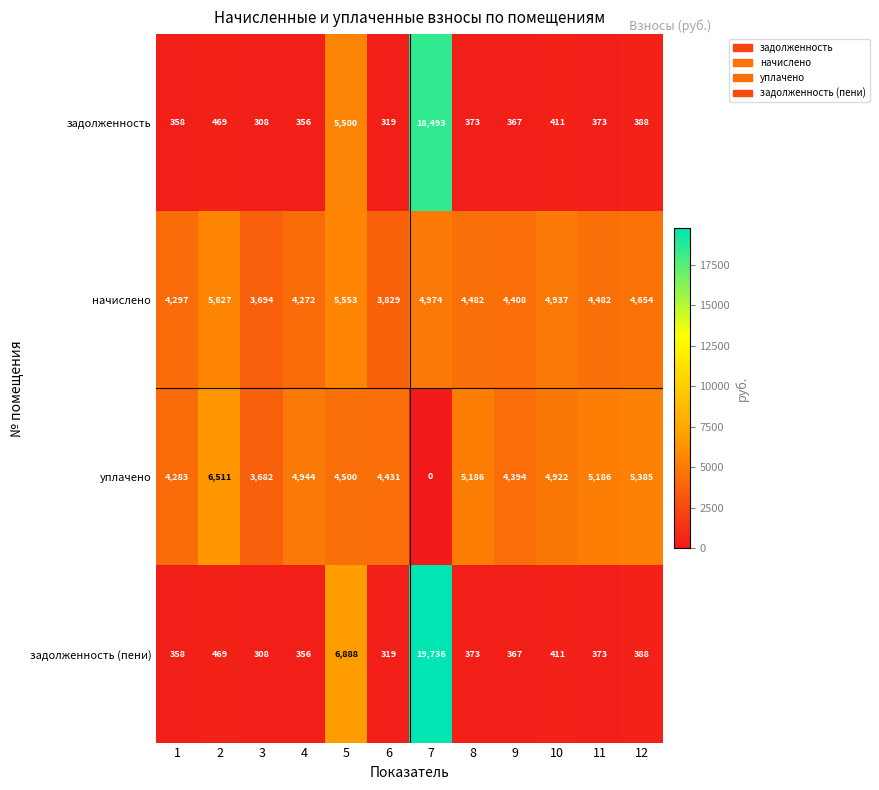

Which series has the largest total across all categories?

начислено